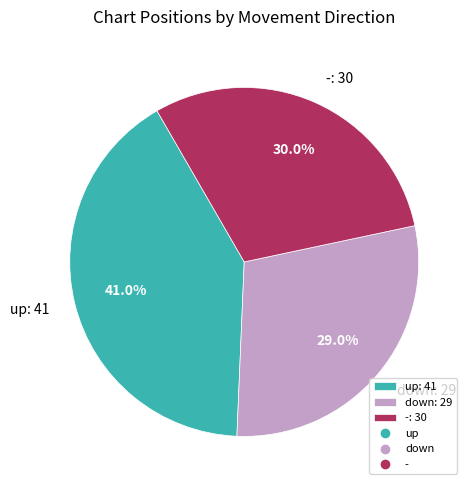

Does up represent more than half of the total?

No